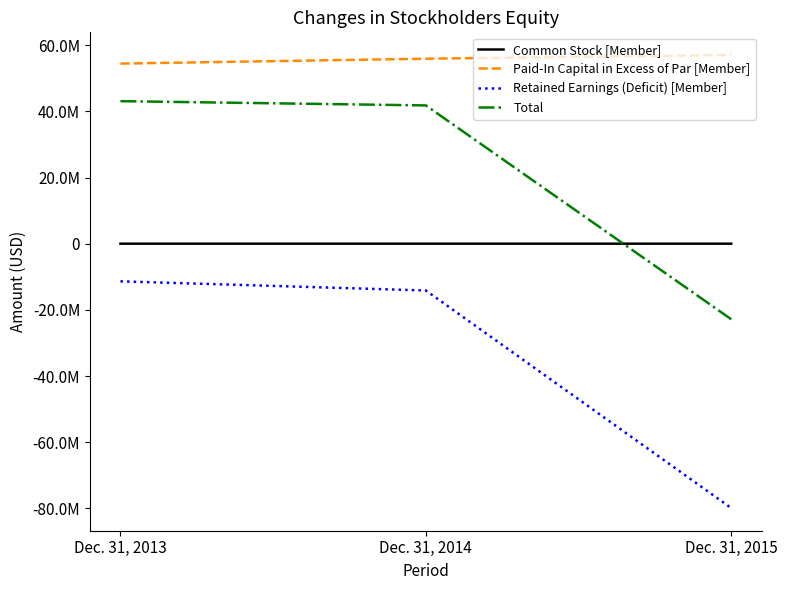

Reading left to right, what are all the values shown in this chart?

Common Stock [Member]: 12362	12362	12712
Paid-In Capital in Excess of Par [Member]: 54446105	55919905	57044255
Retained Earnings (Deficit) [Member]: -11372374	-14133294	-79898060
Total: 43086093	41798973	-22841093